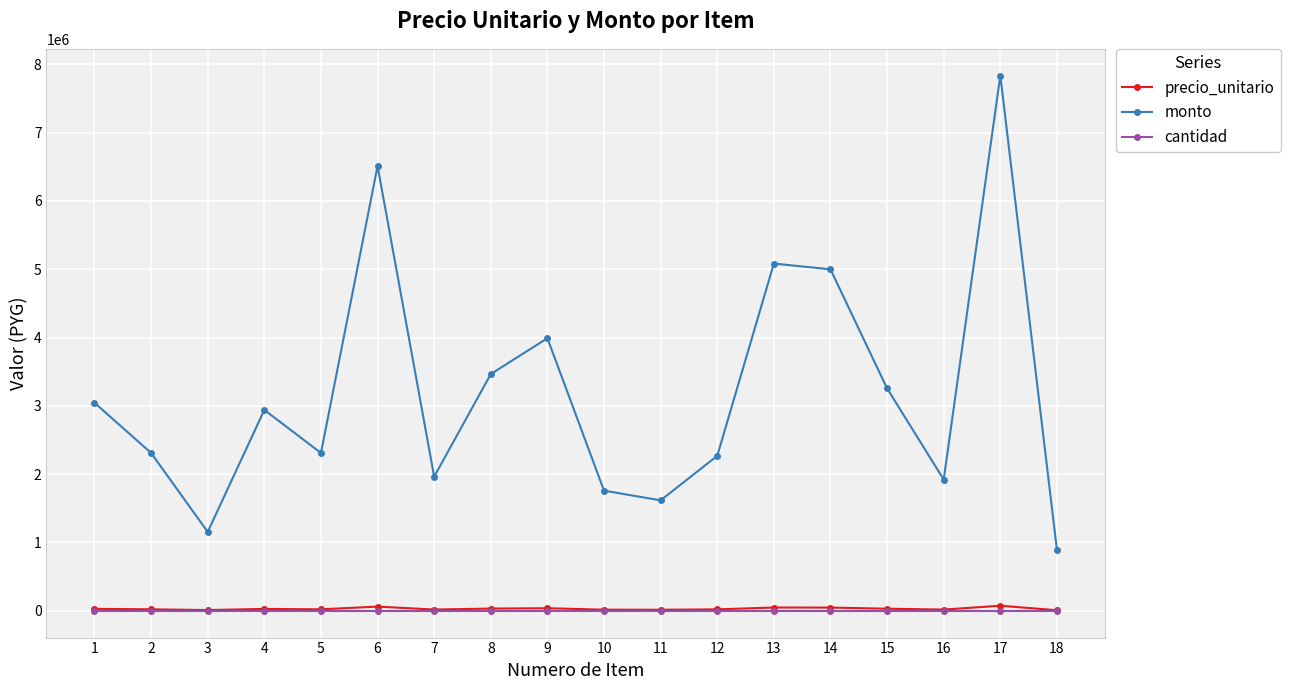

What is the sum of all monto values?

57314250